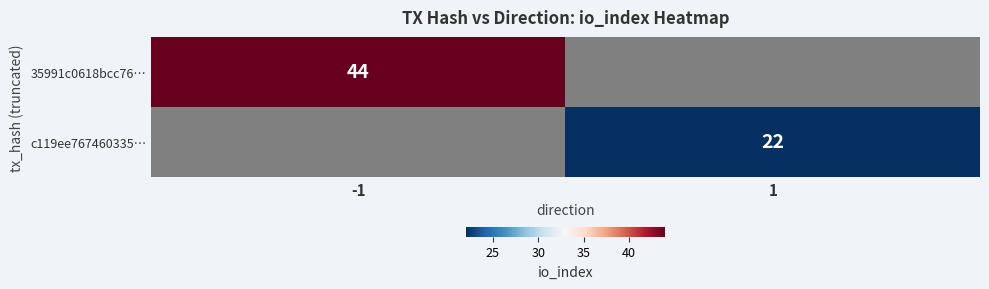

The 35991c0618bcc76… series shows 66 at -1. True or false?

False